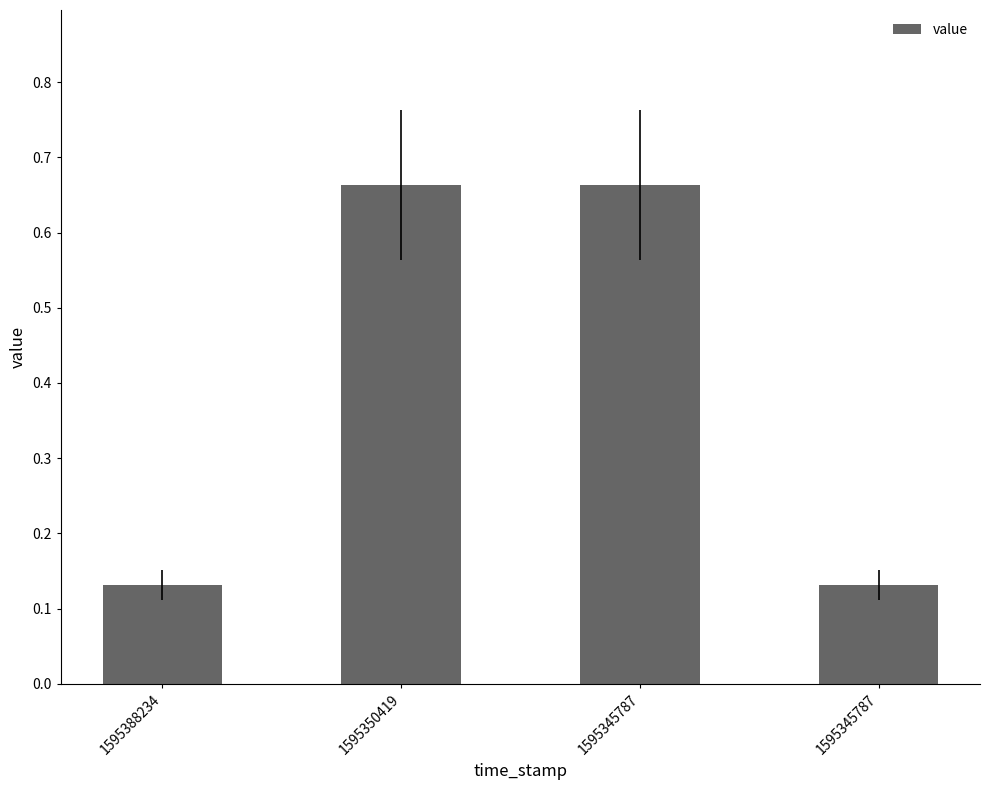

Is it true that the value at 1595345787 is 0.3?

False